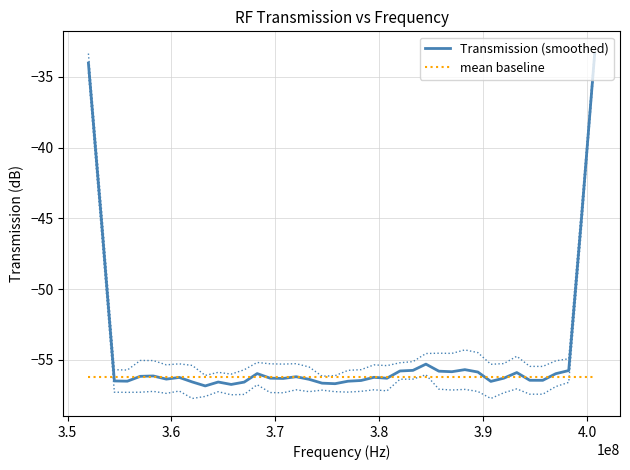

What is the highest value of the Transmission (smoothed) series?

-33.4